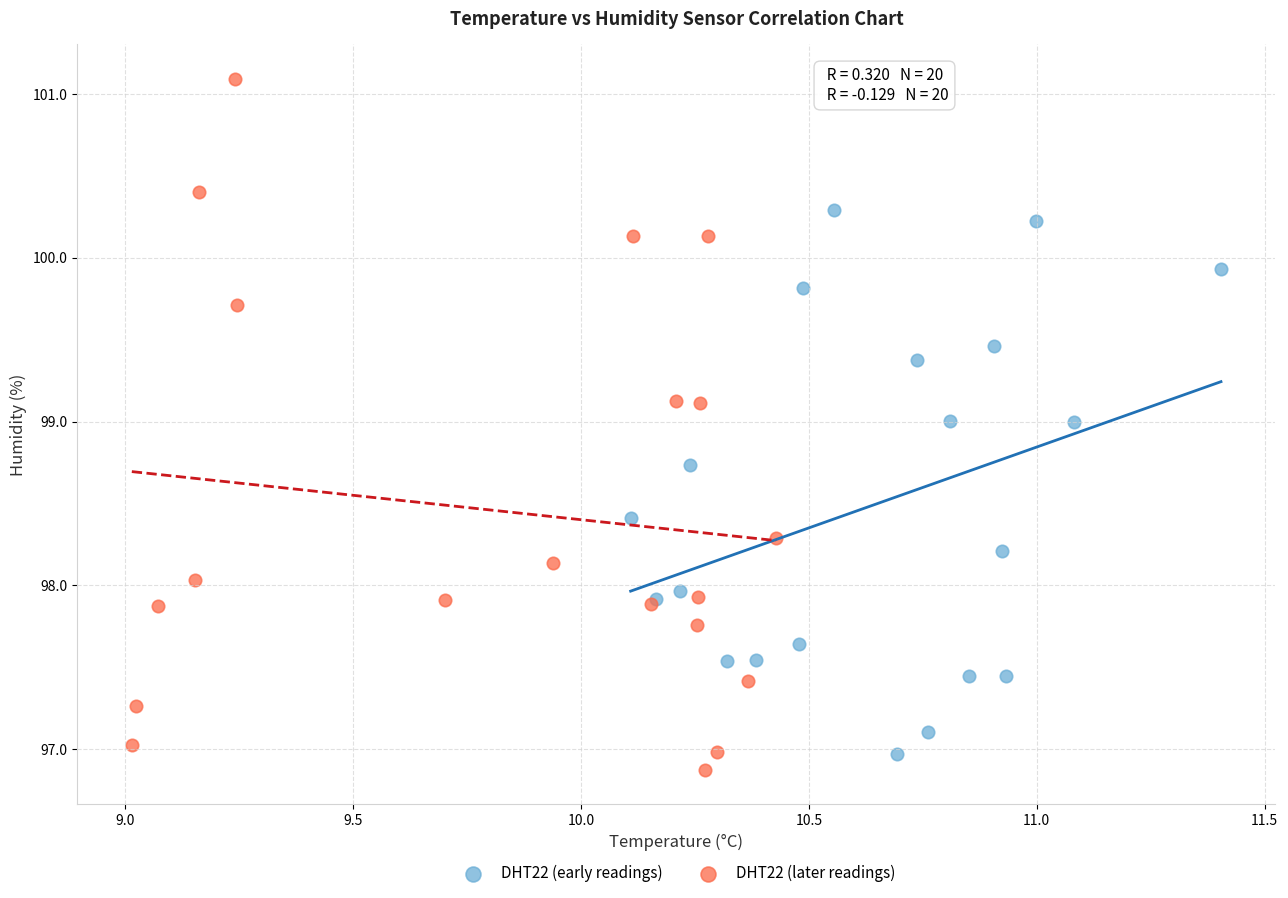

What are all the series names shown in the legend?

DHT22 (early readings), DHT22 (later readings)